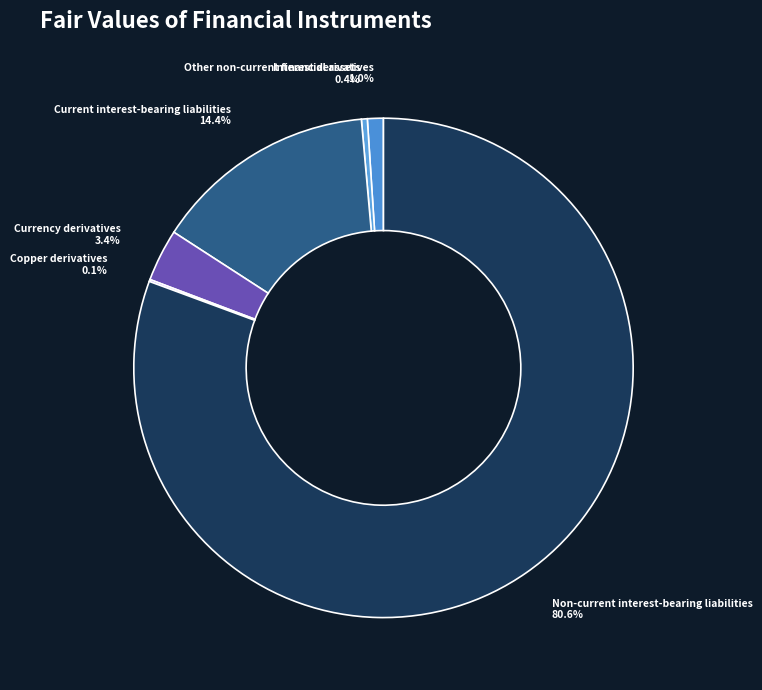

Between Current interest-bearing liabilities 14.4% and Interest derivatives 1.0%, which is larger?

Current interest-bearing liabilities 14.4%